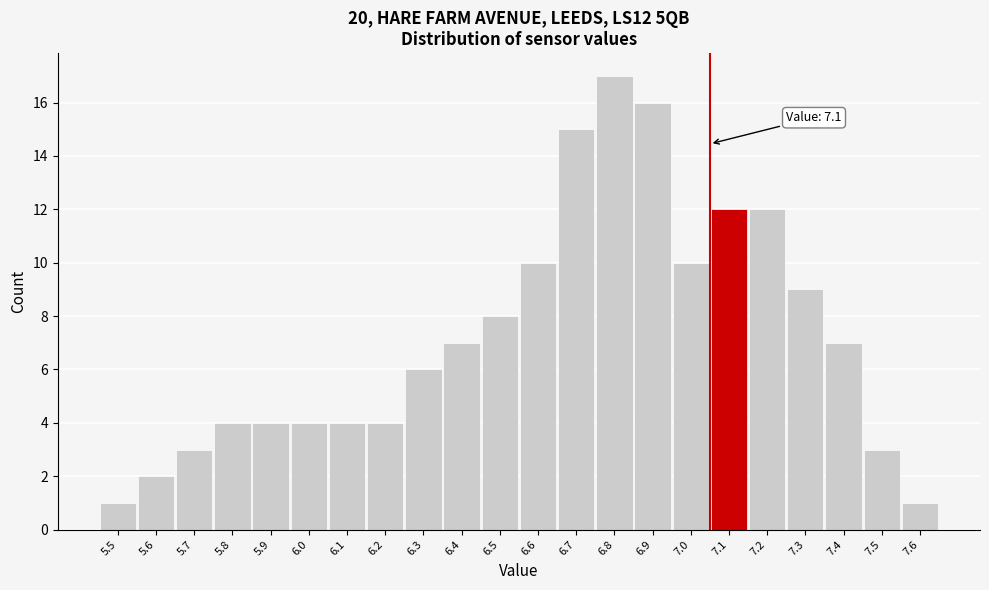

Reading left to right, list all the values displayed in this chart.

1	2	3	4	4	4	4	4	6	7	8	10	15	17	16	10	12	12	9	7	3	1